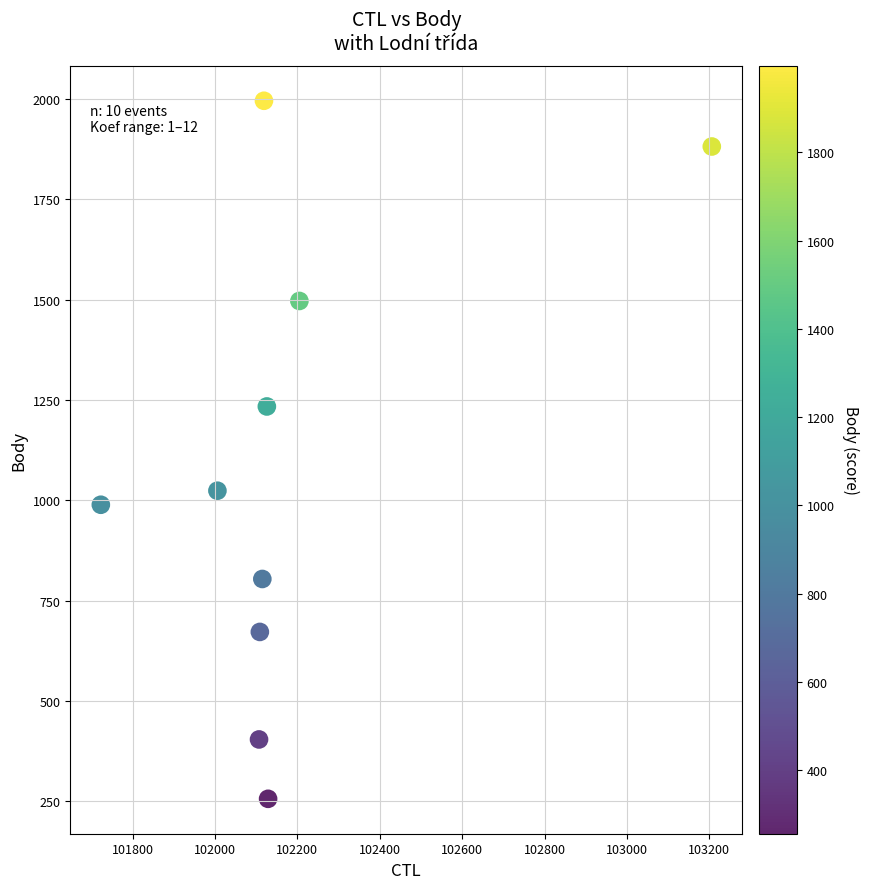

What is the range of X values (max minus min)?

1483